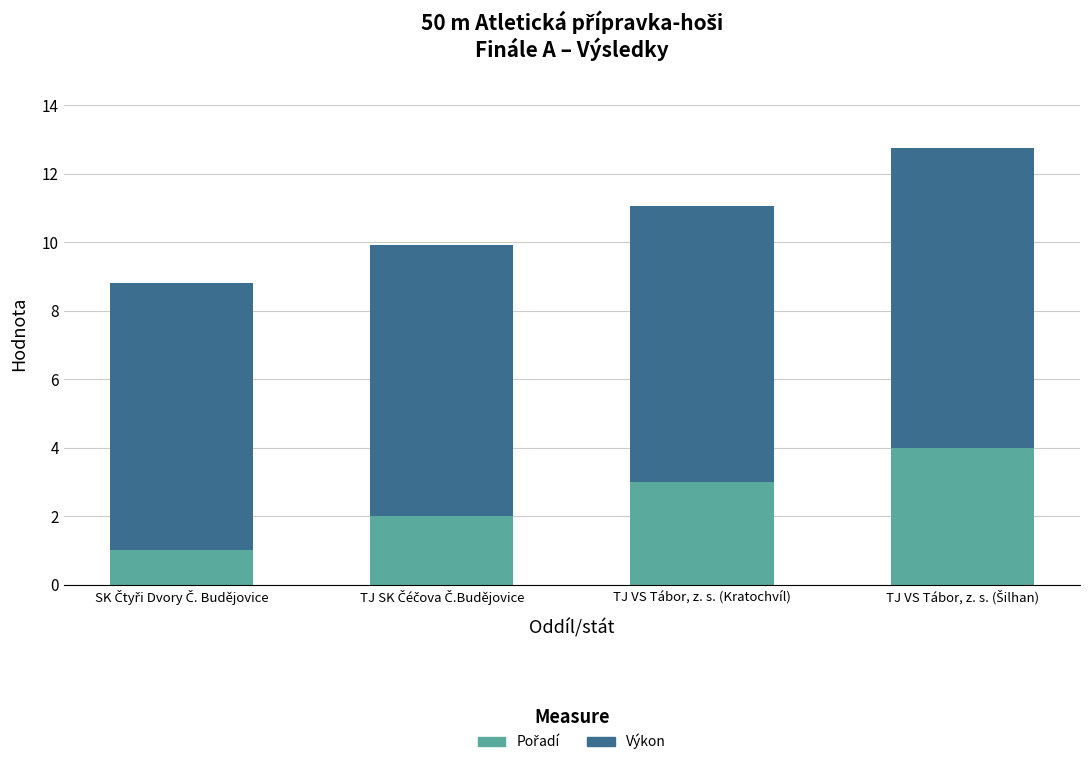

What is the total value across all series at TJ VS Tábor, z. s. (Kratochvíl)?

11.1